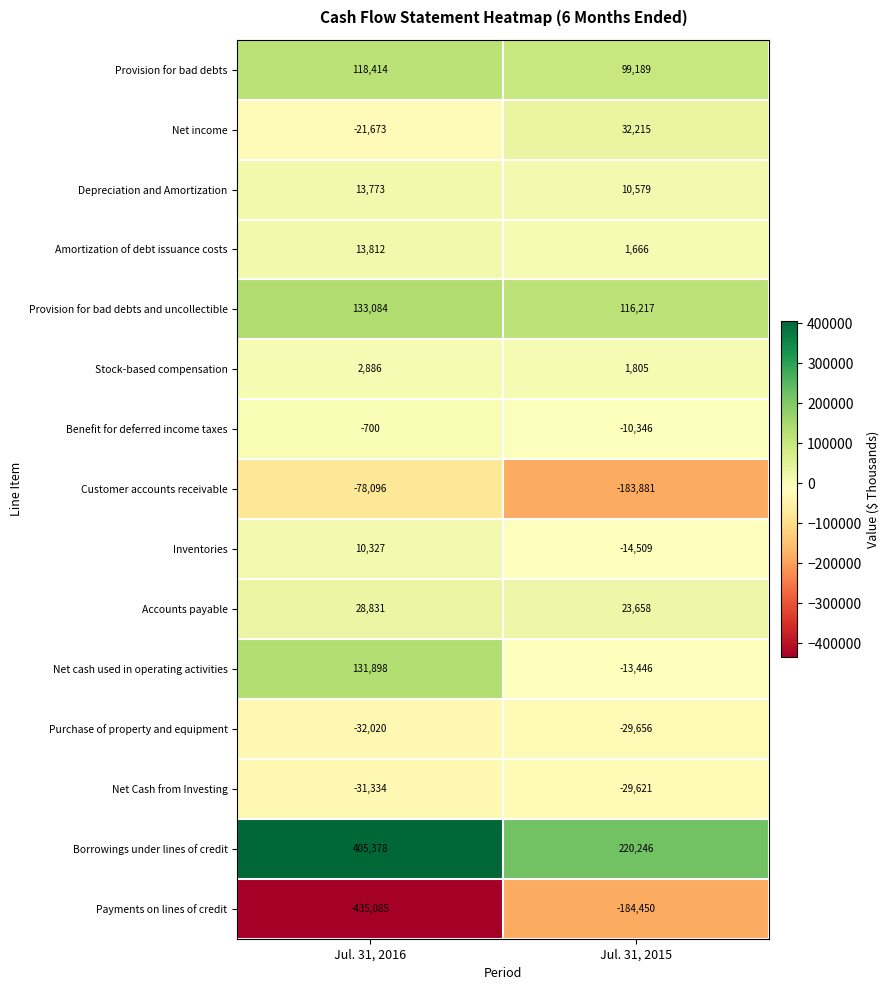

At which label does Provision for bad debts and uncollectible reach its peak?

Jul. 31, 2016